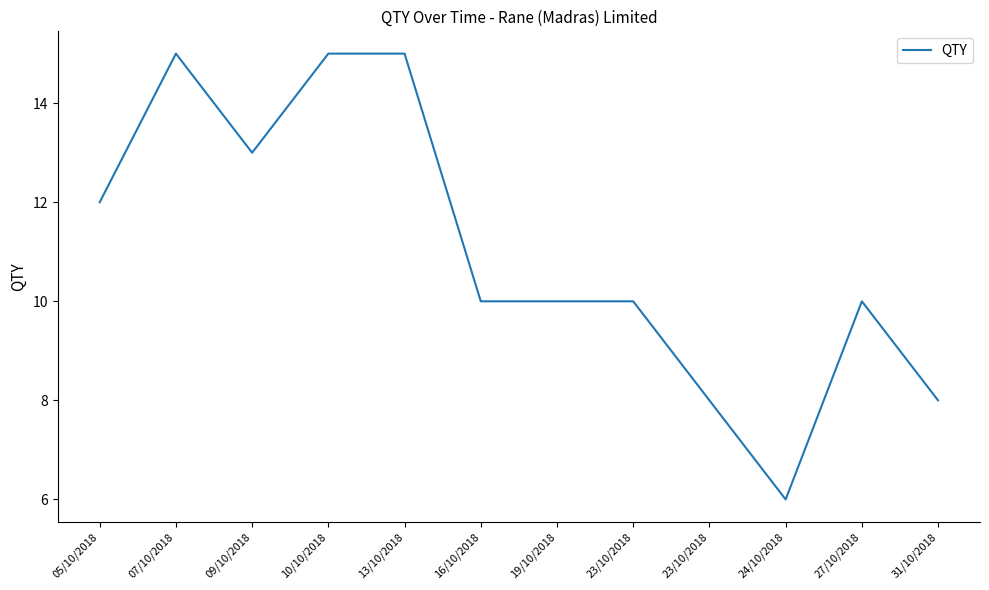

How many values are between 10 and 15?

9